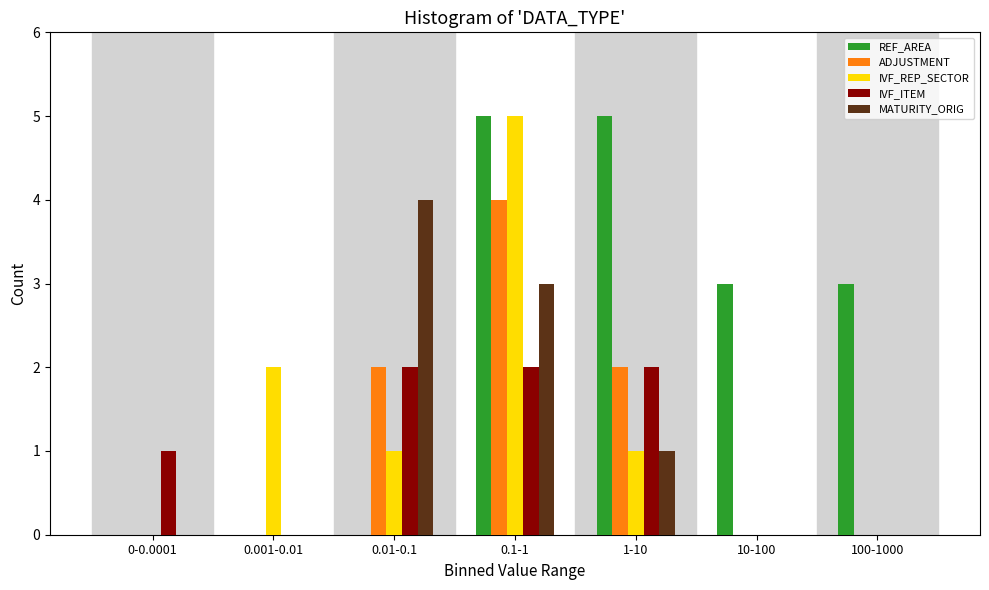

Between 0.001-0.01 and 0.01-0.1, which series saw the biggest shift?

MATURITY_ORIG